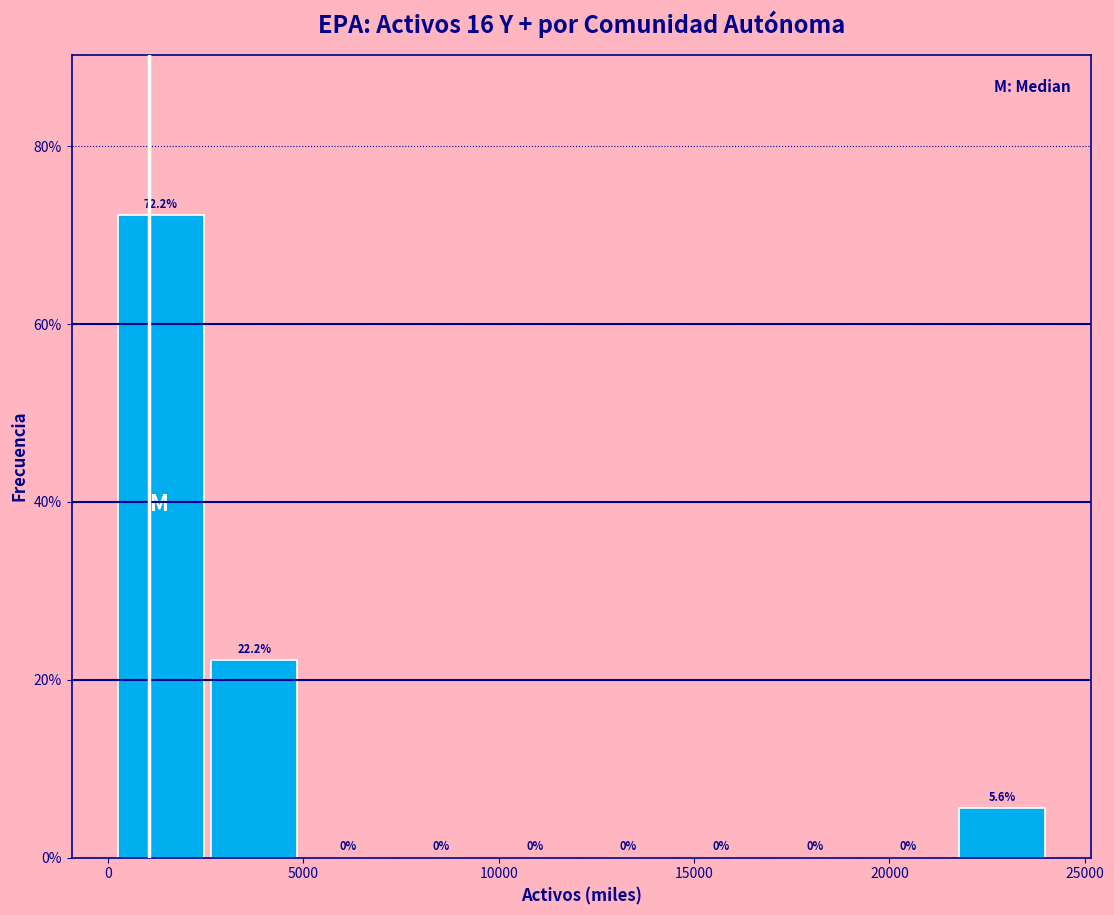

Reading left to right, transcribe this chart: for each bar, give the range it covers on the x-axis and its height. The bar edges are not printed on the chart, so give them approximately, as read against the axis.

0 to 2500: 72.2
2500 to 5000: 22.2
5000 to 7500: 0.0
7500 to 9500: 0.0
9500 to 12000: 0.0
12000 to 14500: 0.0
14500 to 17000: 0.0
17000 to 19500: 0.0
19500 to 21500: 0.0
21500 to 24000: 5.6